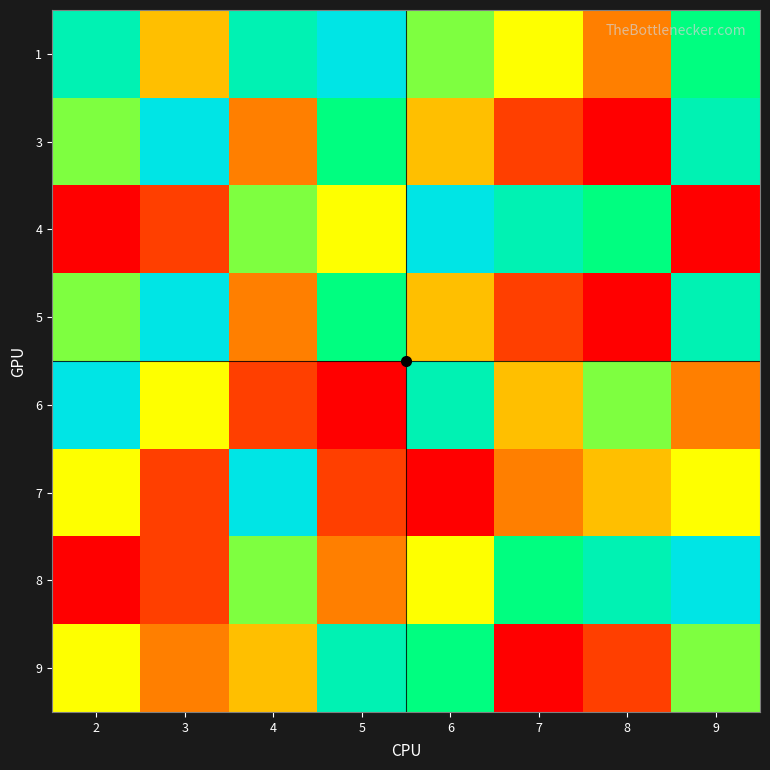

List the series in order of their peak value, highest first.

1, 3, 4, 5, 6, 7, 8, 9